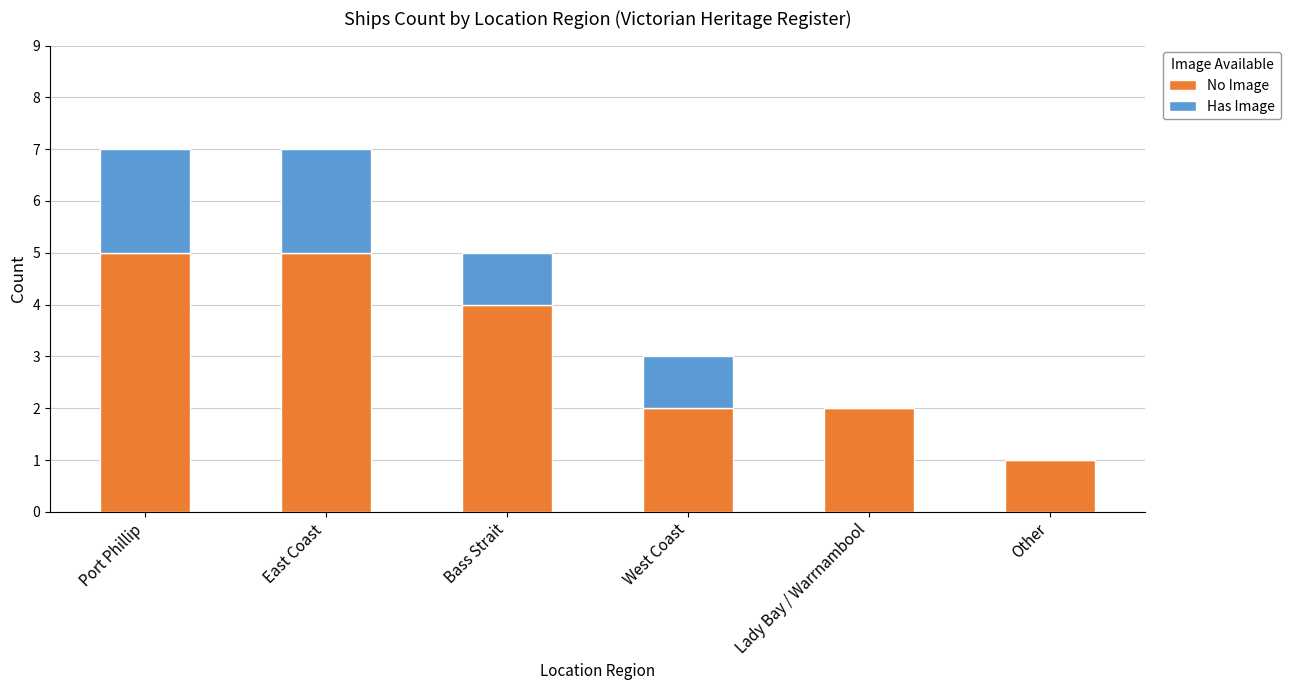

What is the highest value of the No Image series?

5